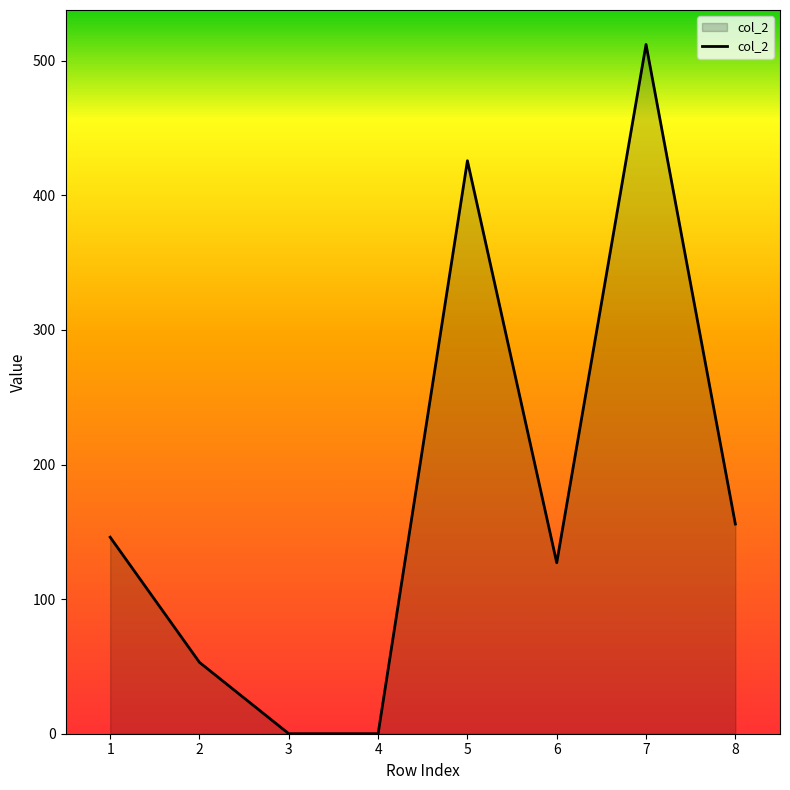

Read the value at 8.

155.8